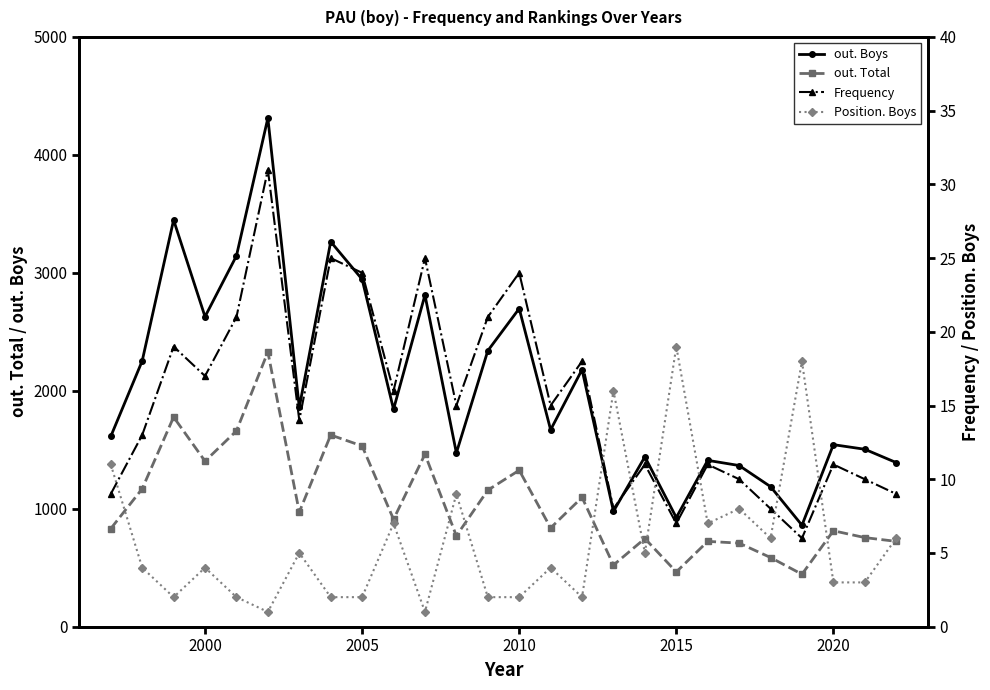

What is the maximum value for out. Total?

2329